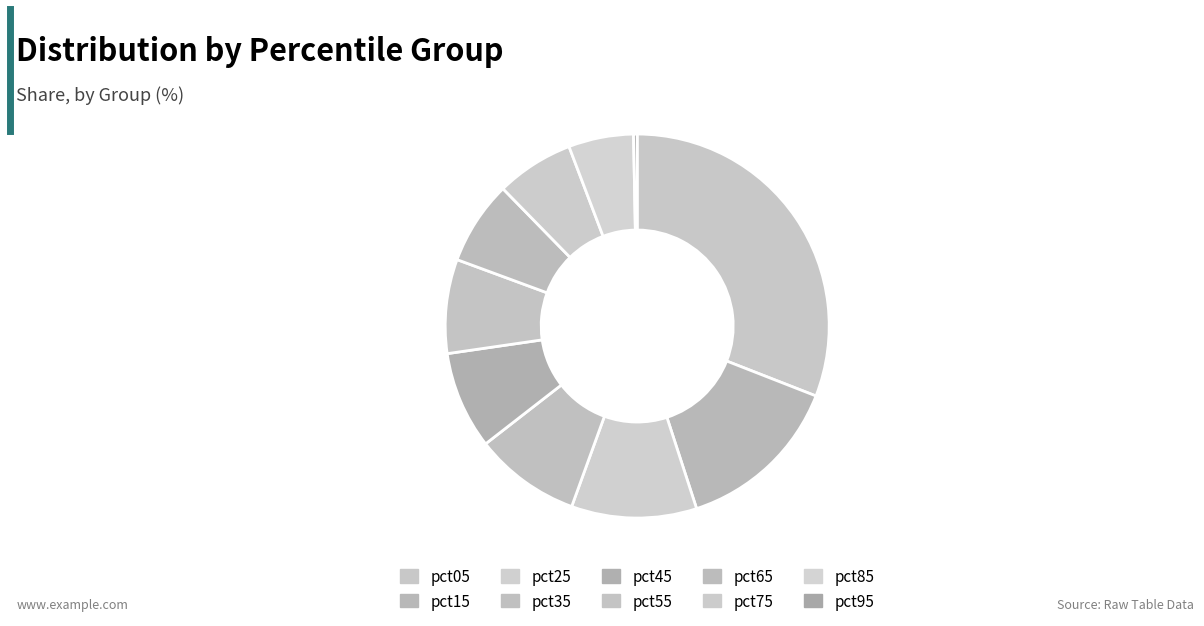

To the nearest percent, what portion does pct65 represent?

7%